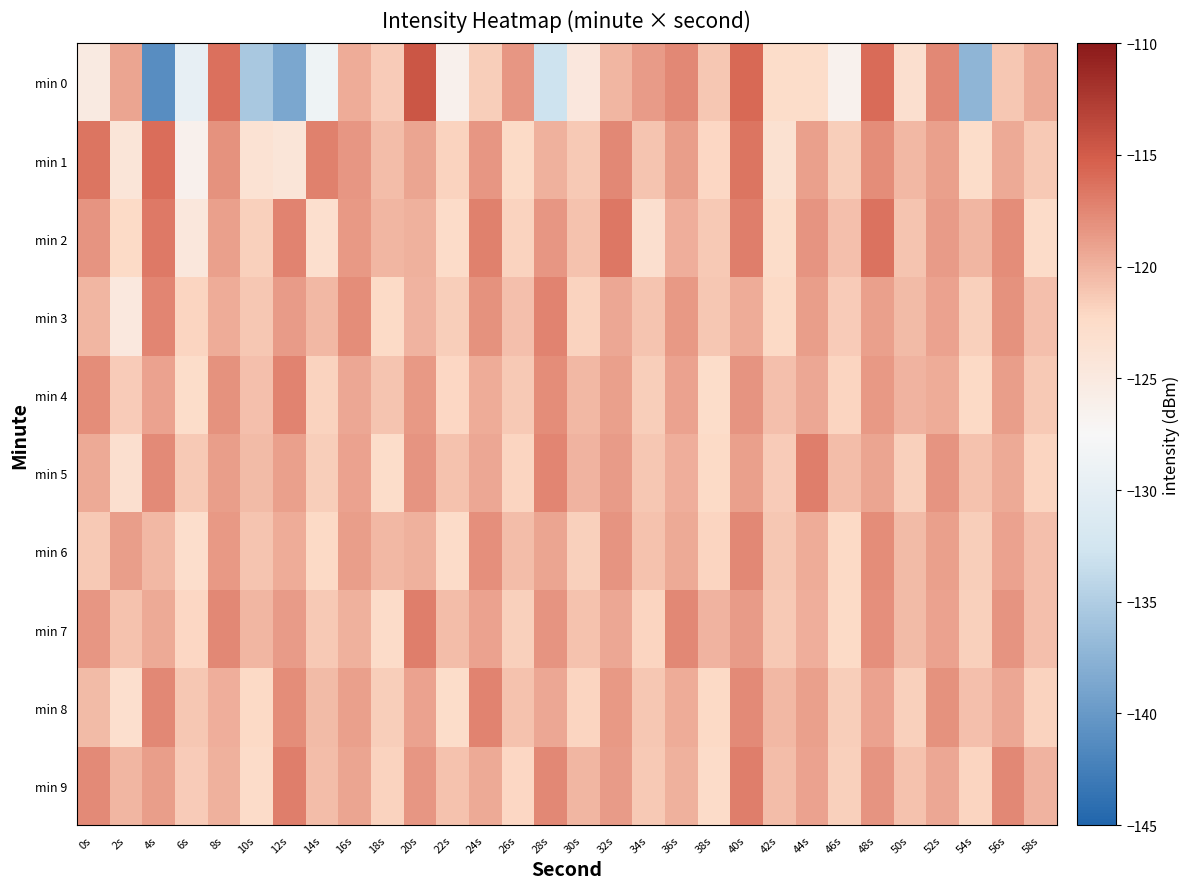

Which label corresponds to the smallest value in the chart?

4s